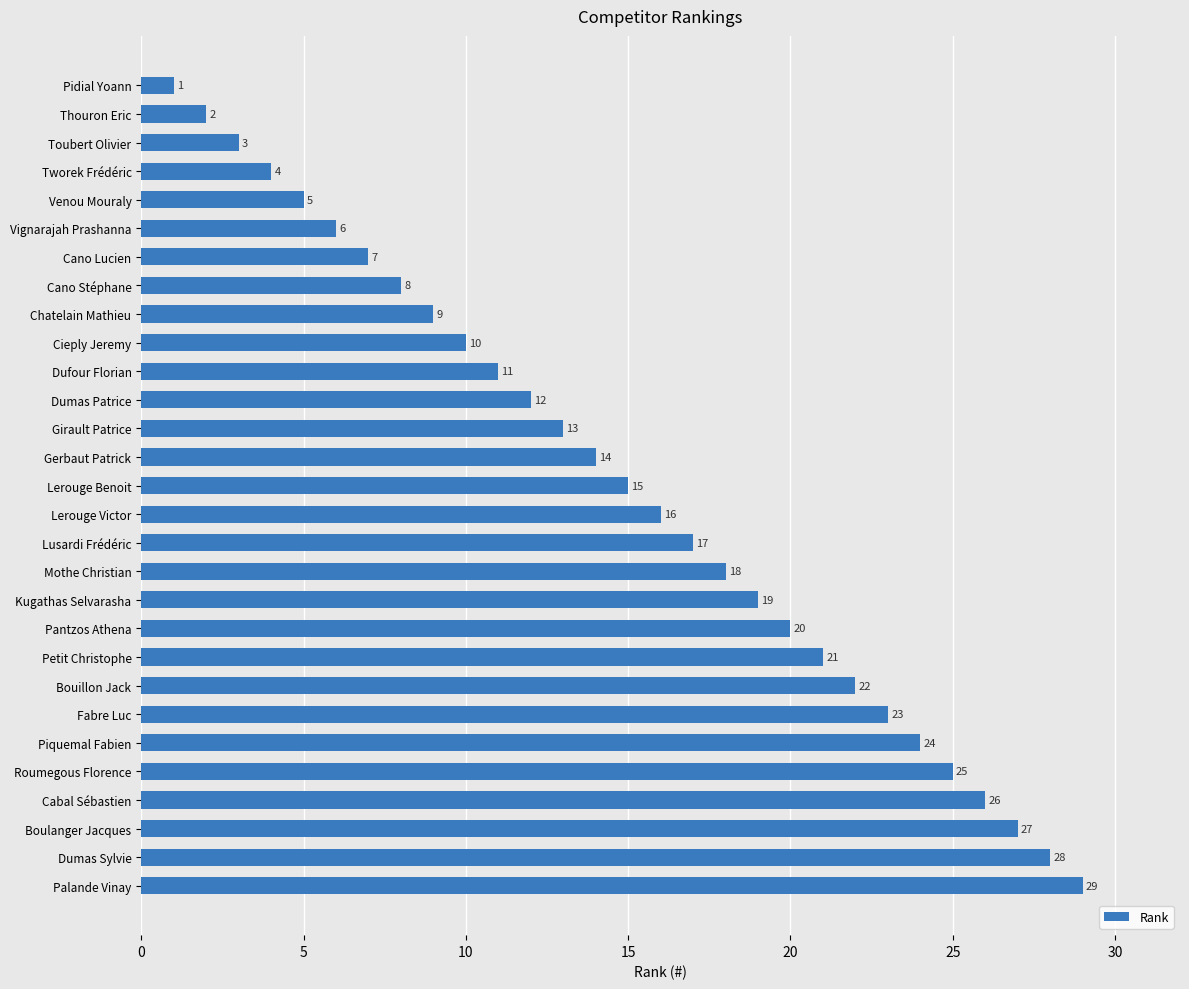

True or false: the data shows 28 at Lerouge Victor.

False